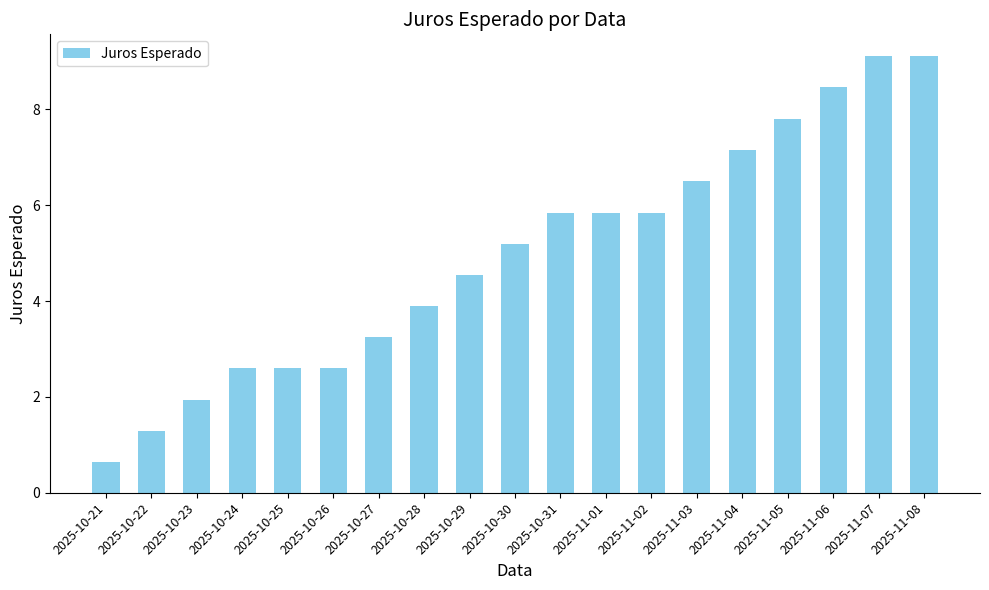

What value does the data have at 2025-10-21?

0.6